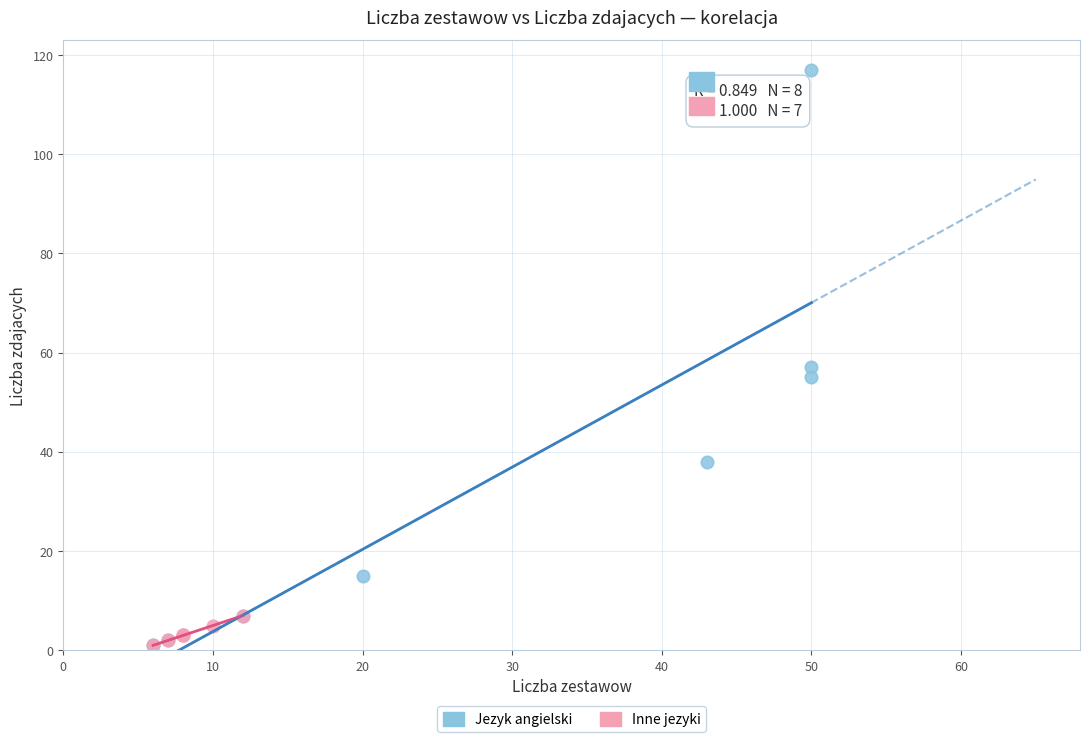

Which series reaches the maximum Y coordinate?

Jezyk angielski